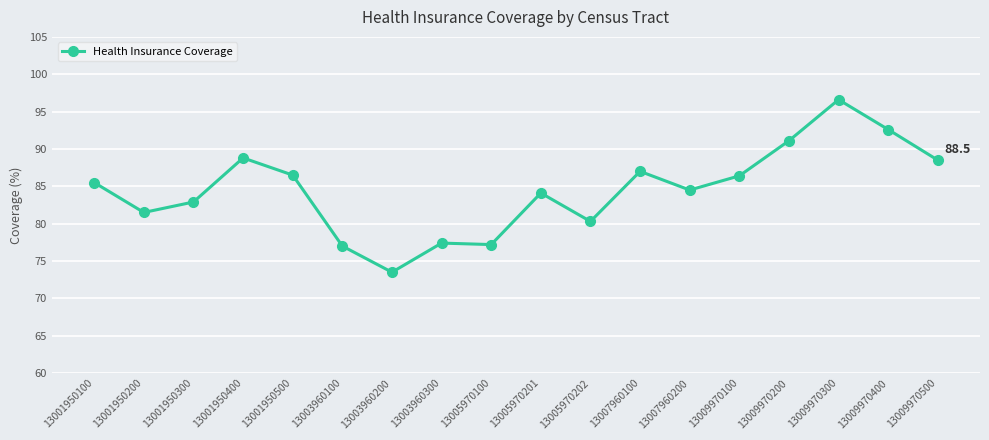

Is it true that the value at 13003960200 is 116.4?

False